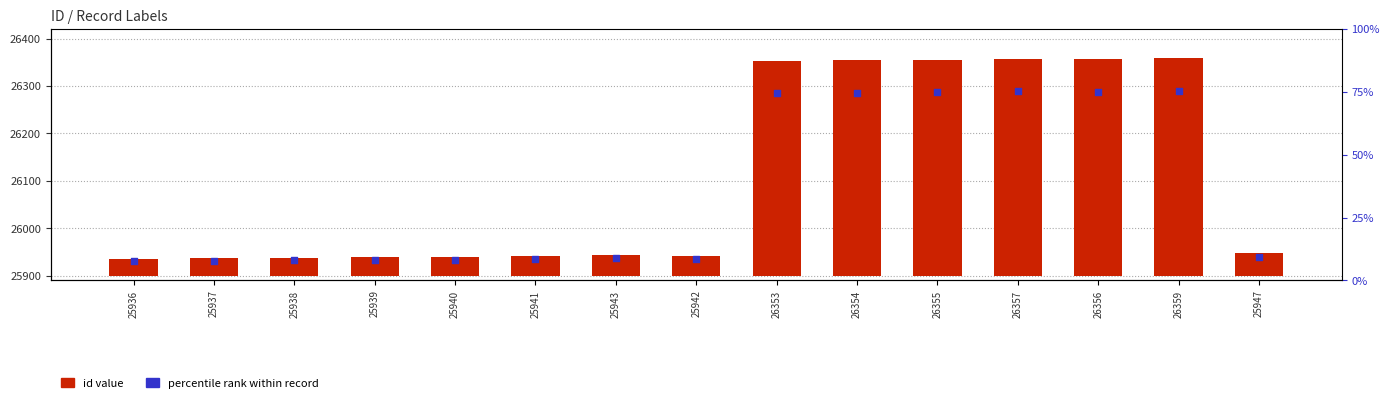

At which category is the sum across all series the highest?

26359